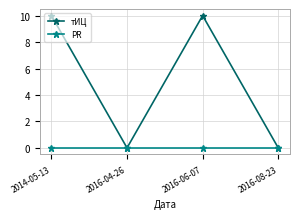

What is the total value across all series at 2014-05-13?

10